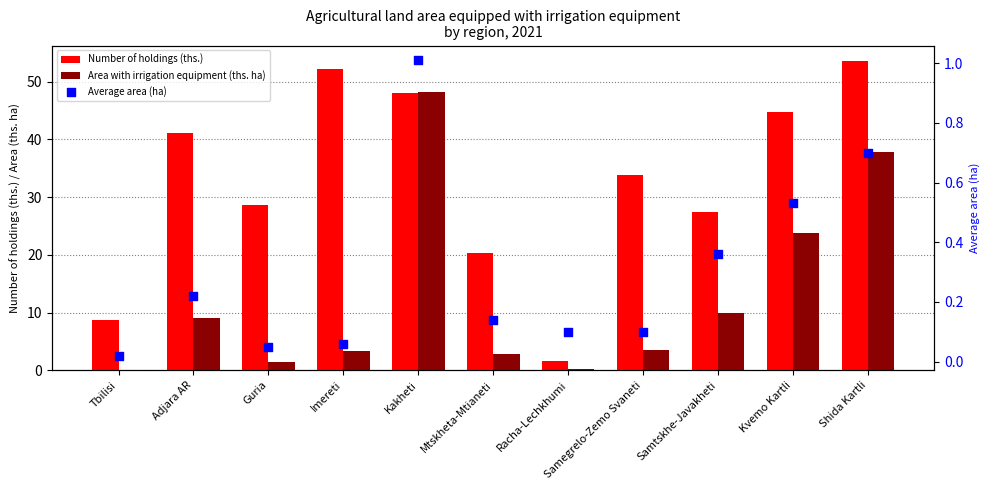

Which series contains the lowest Y value?

Average area (ha)